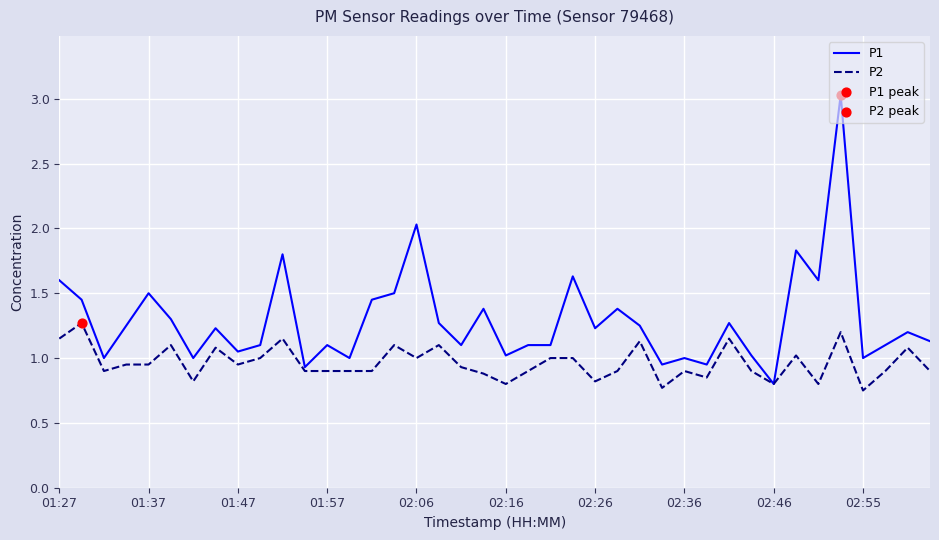

At how many categories does at least one series exceed 2?

2